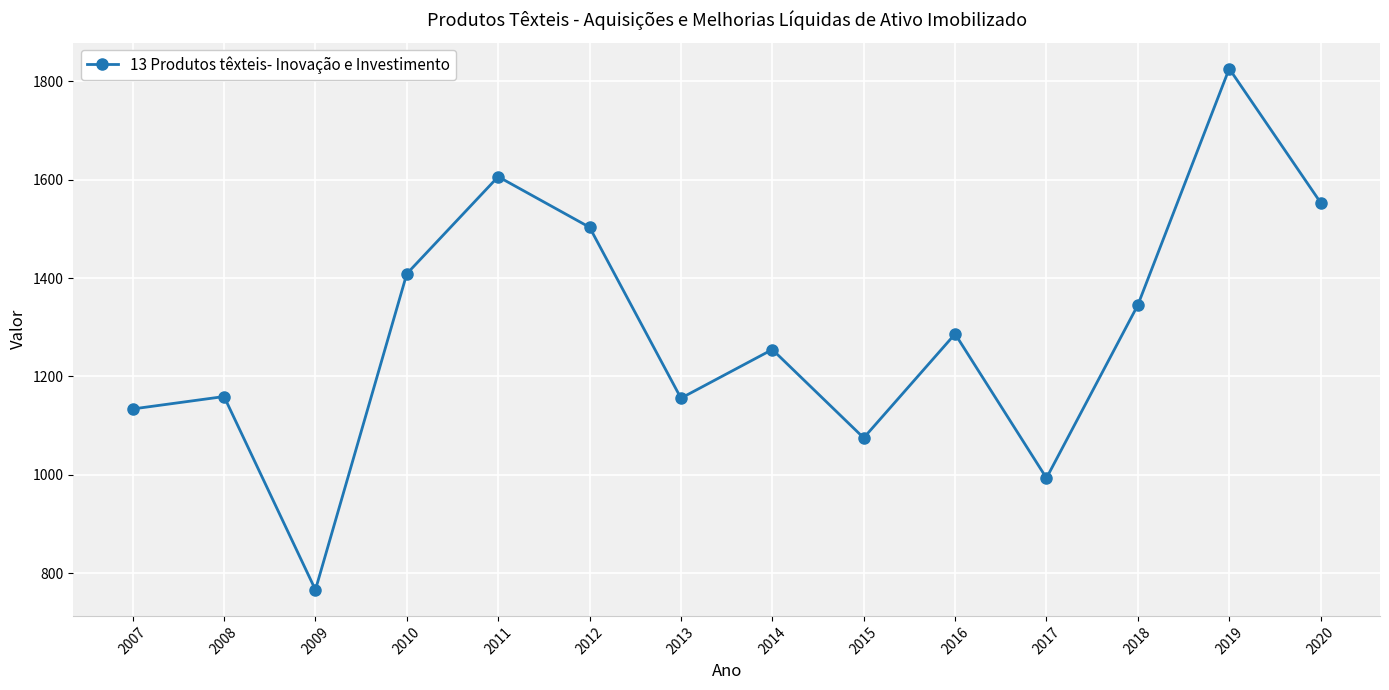

At which category does the data reach its first local valley?

2009